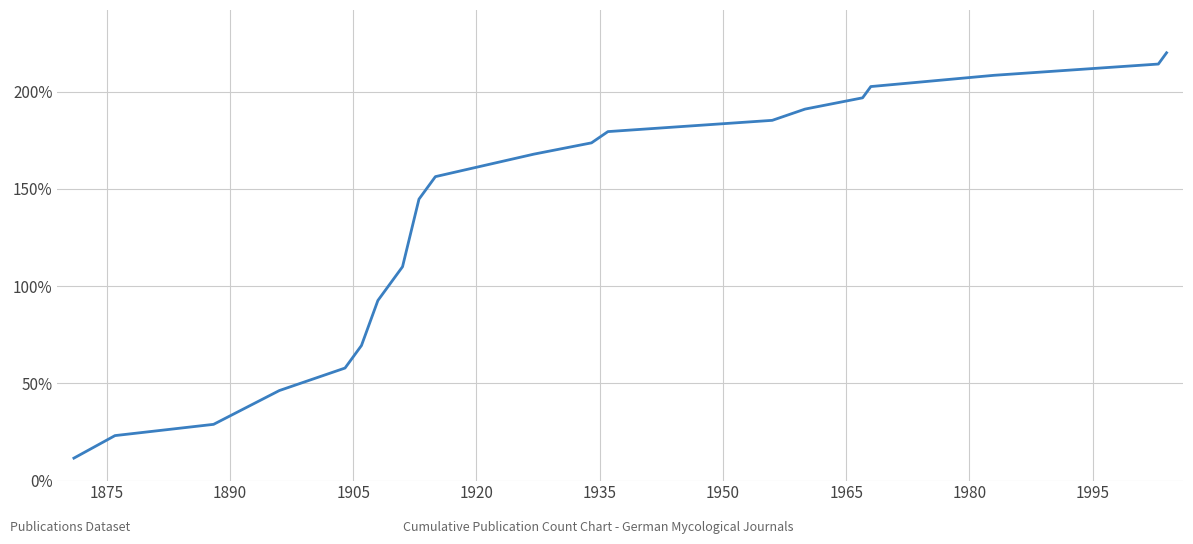

What is the smallest value displayed?

11.6